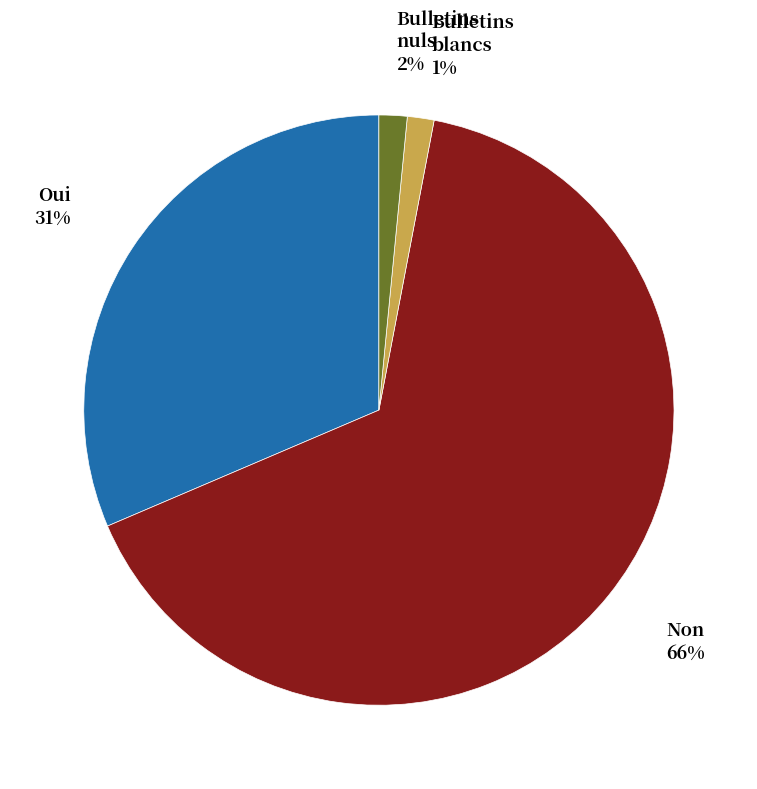

Is there a majority slice in this chart?

Yes